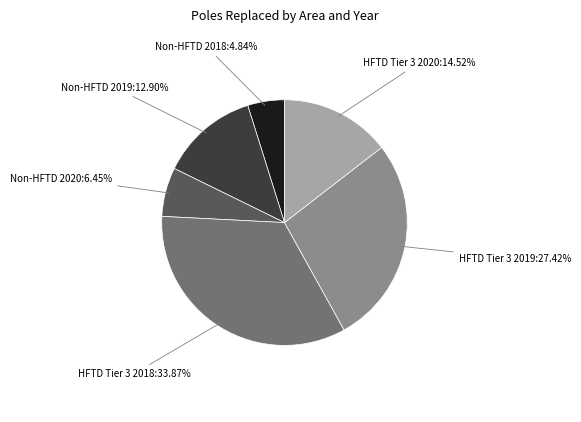

Is there a majority slice in this chart?

No